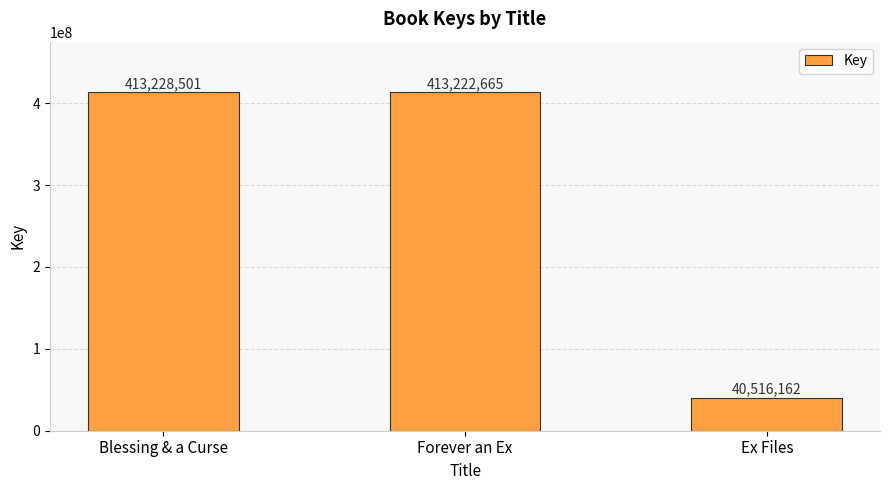

The chart shows a value of 413228501 at Blessing & a Curse. True or false?

True